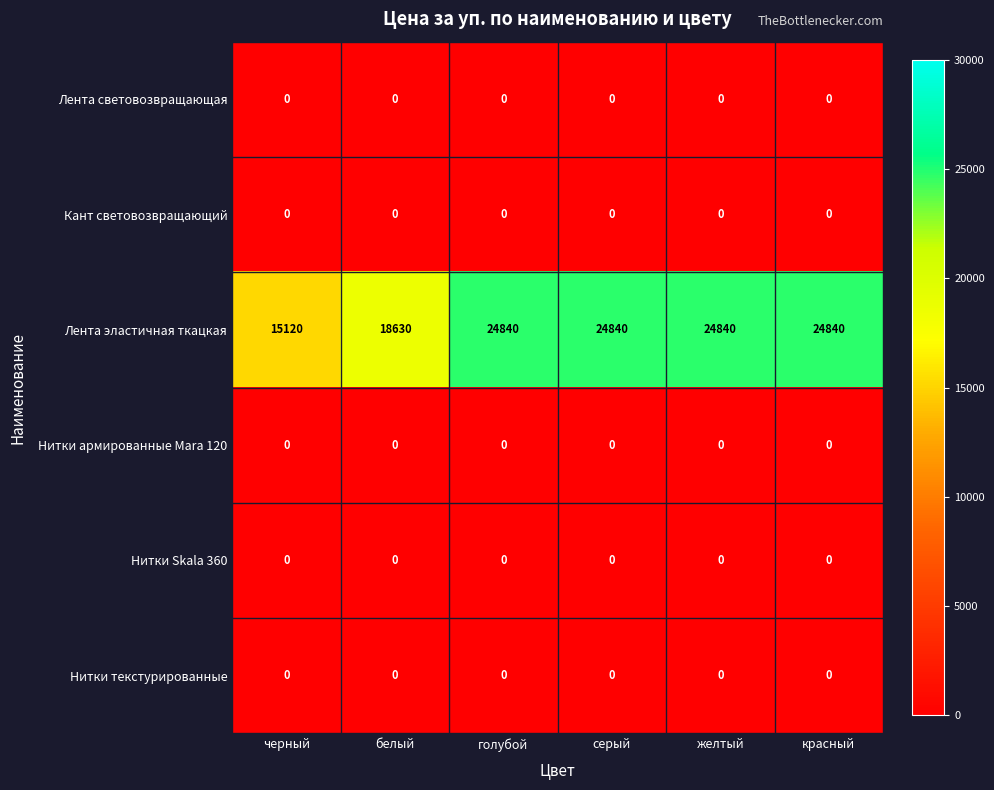

What is the greatest value displayed?

24840